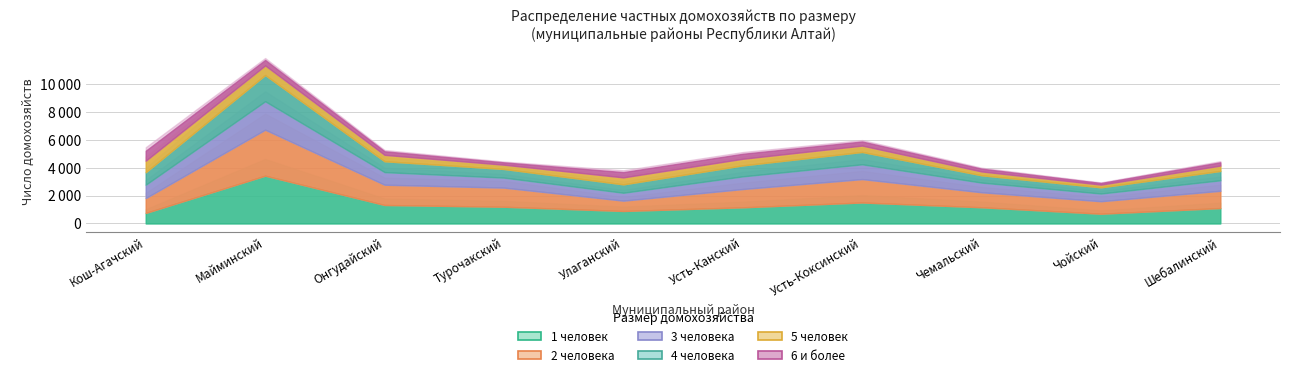

The value of 3 человека at Чойский is 726. True or false?

False